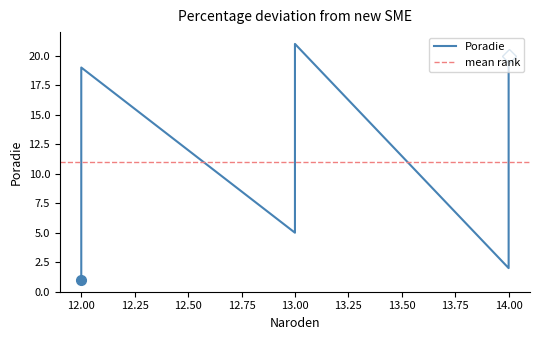

Which has a higher value, 12 or 12?

12